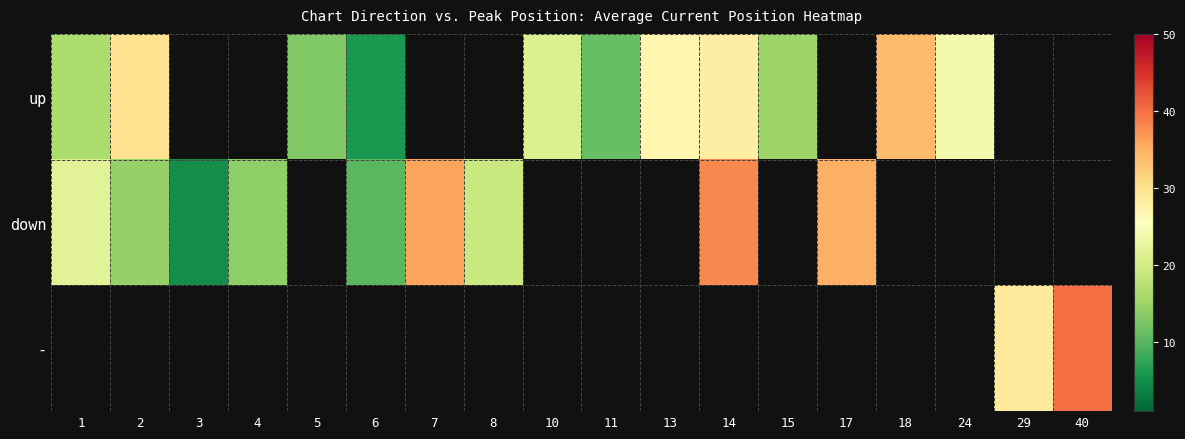

Which series has the widest spread of values?

down